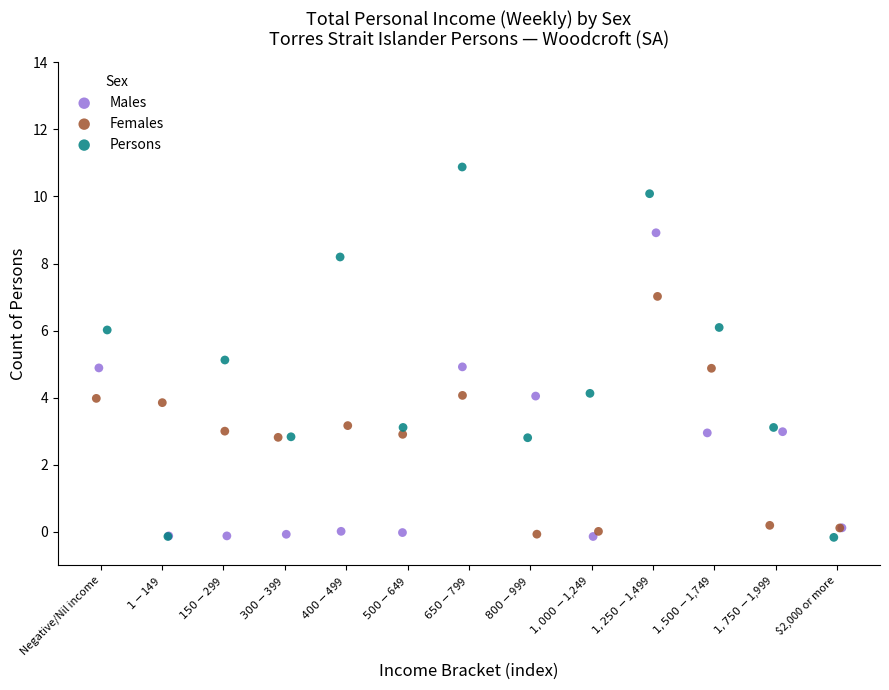

Which series reaches the maximum Y coordinate?

Persons